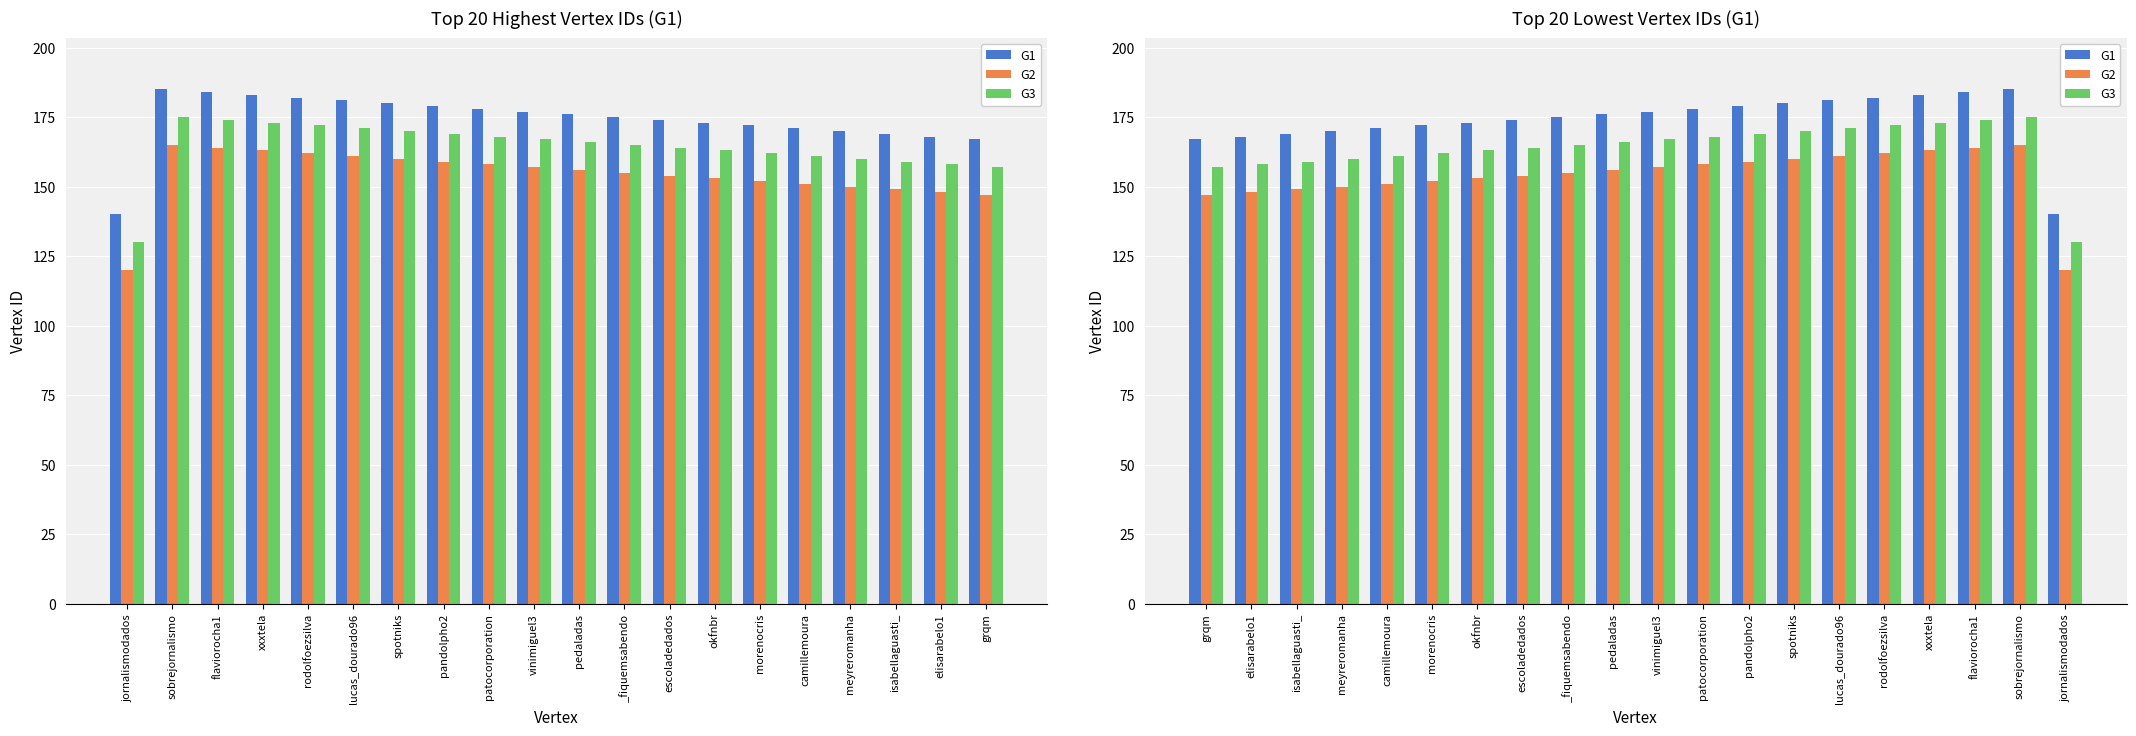

What is the value of the G2 bar at the 18th from the left?

164